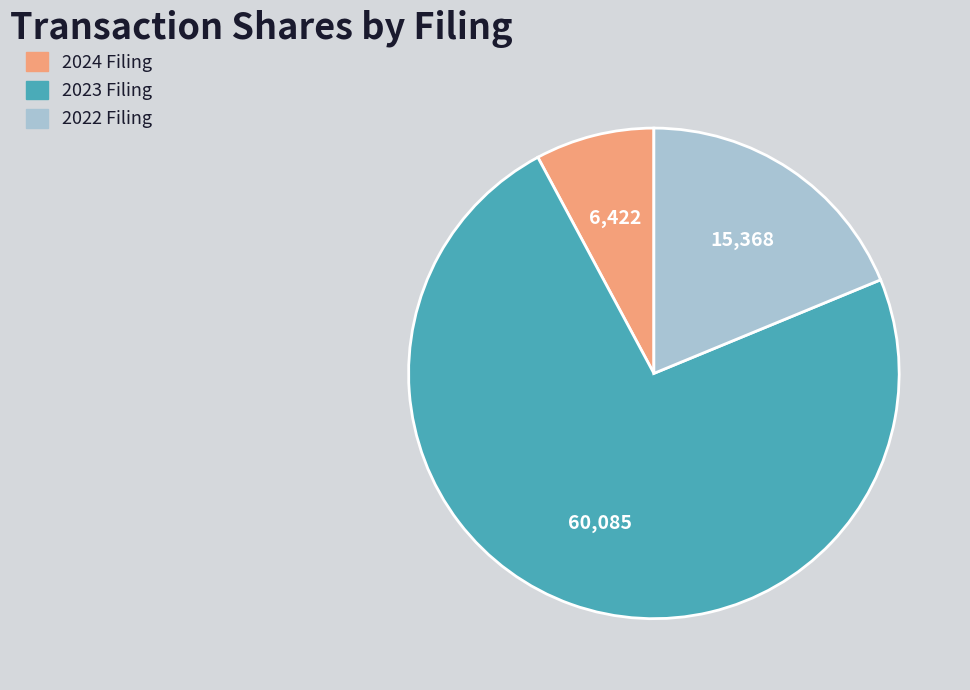

Is it true that 2023 Filing is 73% of the pie?

True